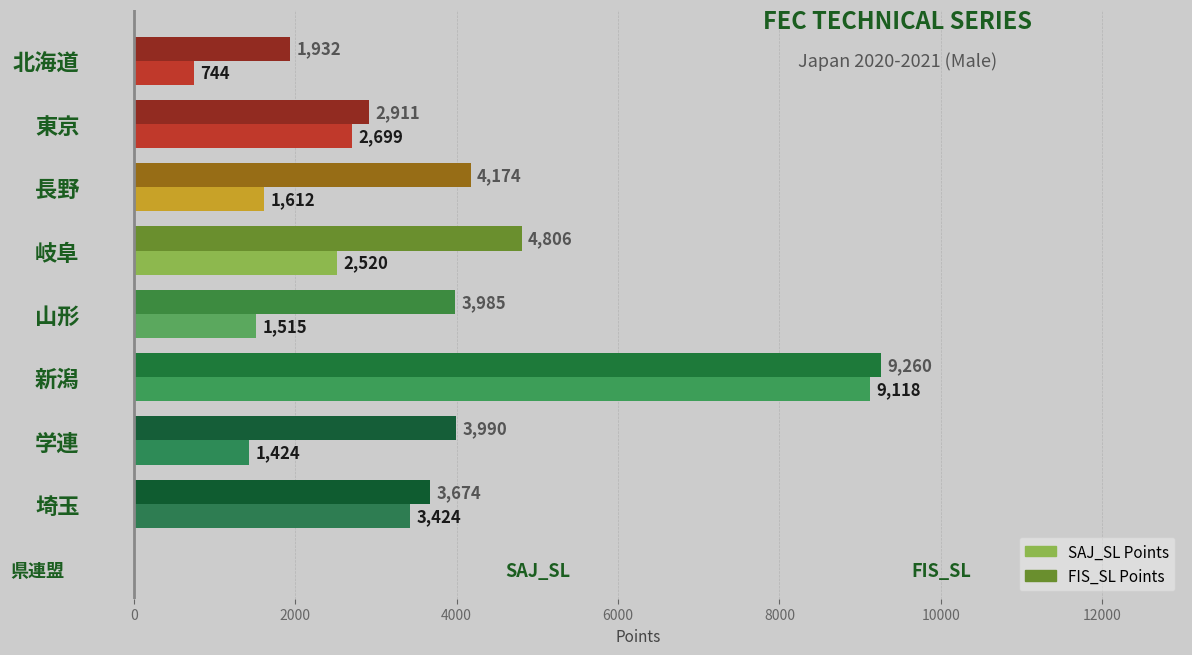

Read the SAJ_SL Points value at 学連, to the nearest 10.

1420